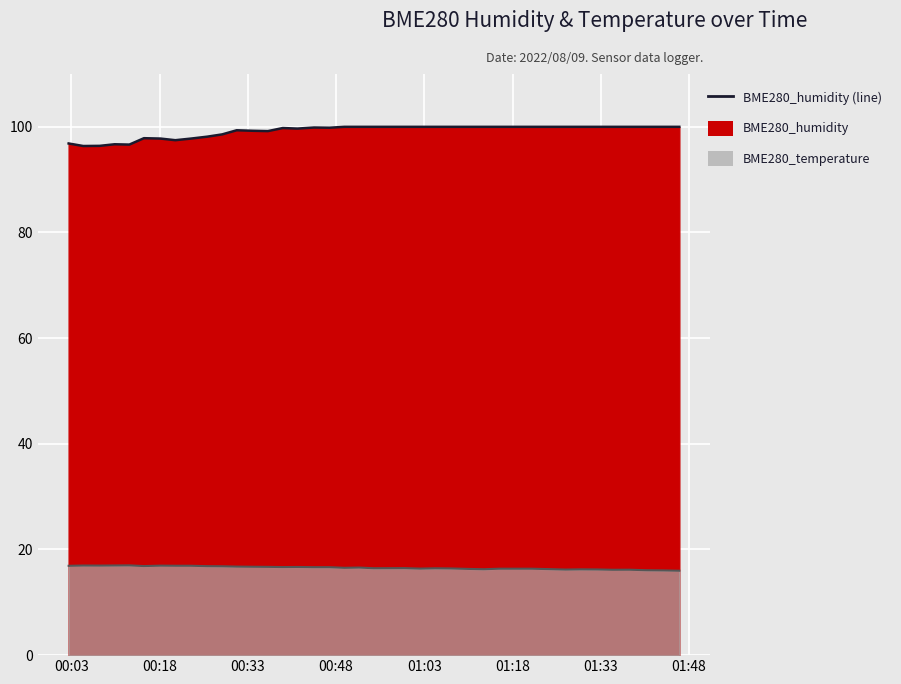

At which category is the sum across all series the highest?

2022/08/09 00:51:55